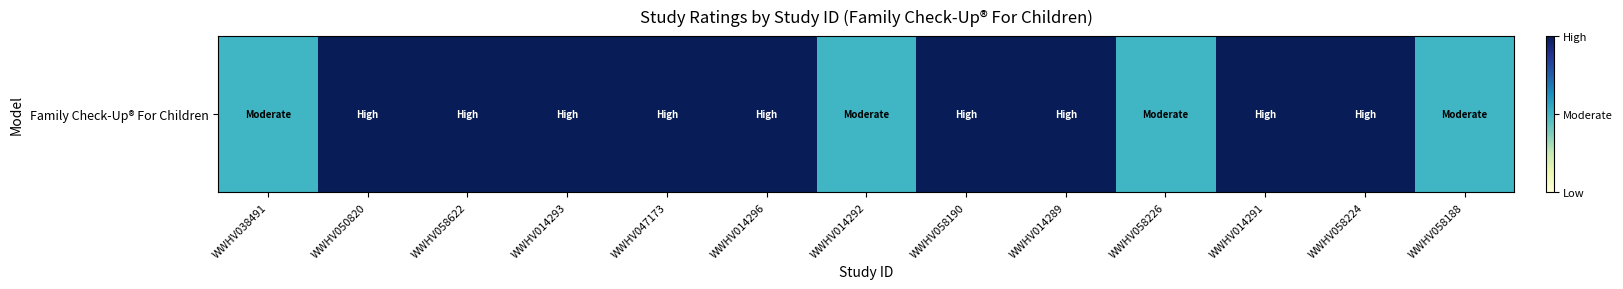

What is the difference between the second highest and second lowest values?

1